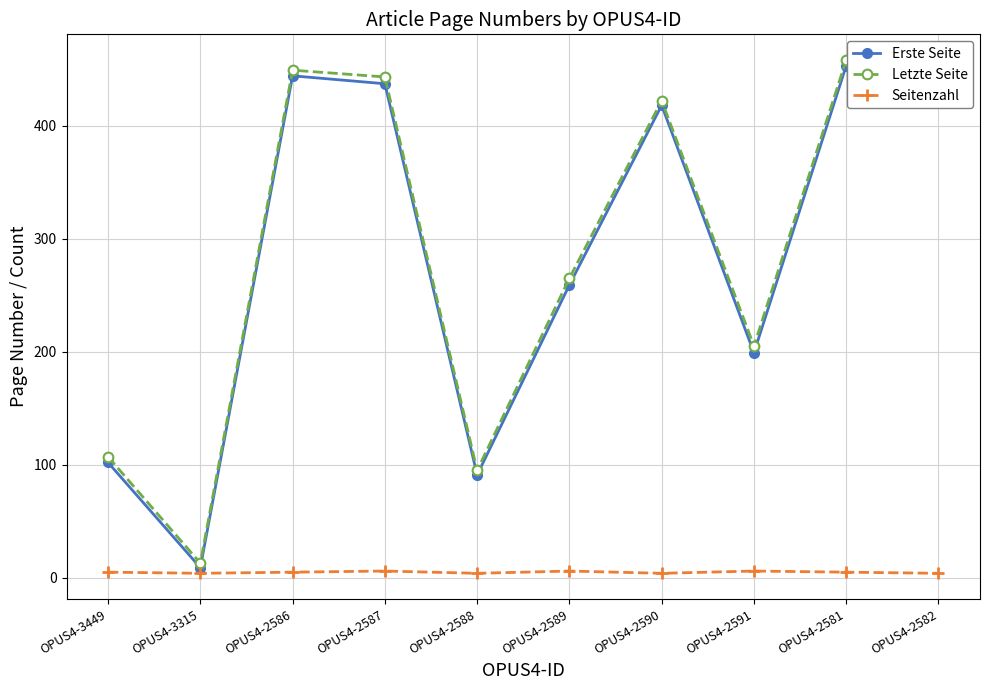

Is the value of Erste Seite at OPUS4-2586 greater than the value of Letzte Seite at OPUS4-2581?

No